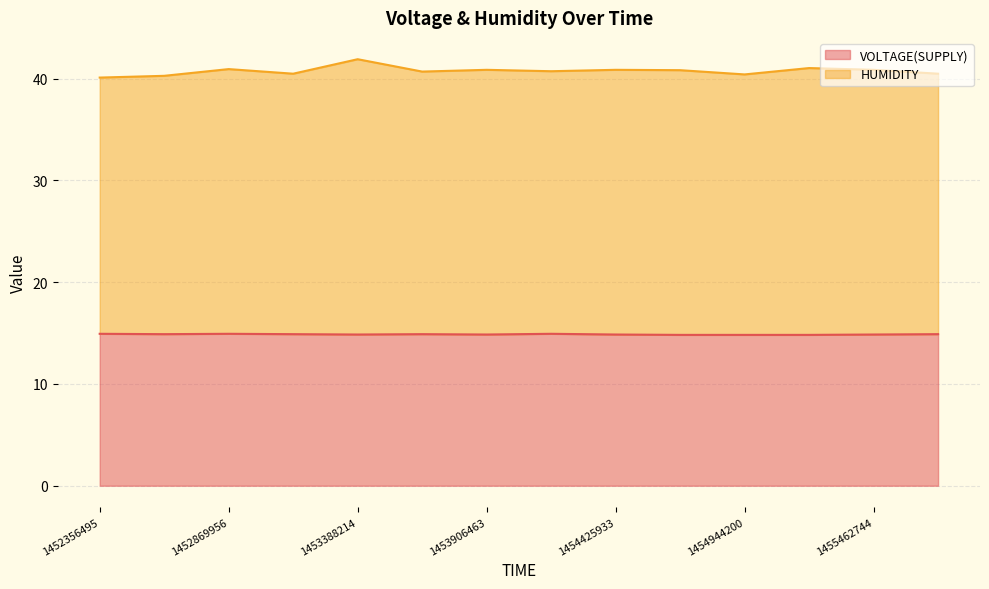

What is the maximum value shown in the chart?

41.9